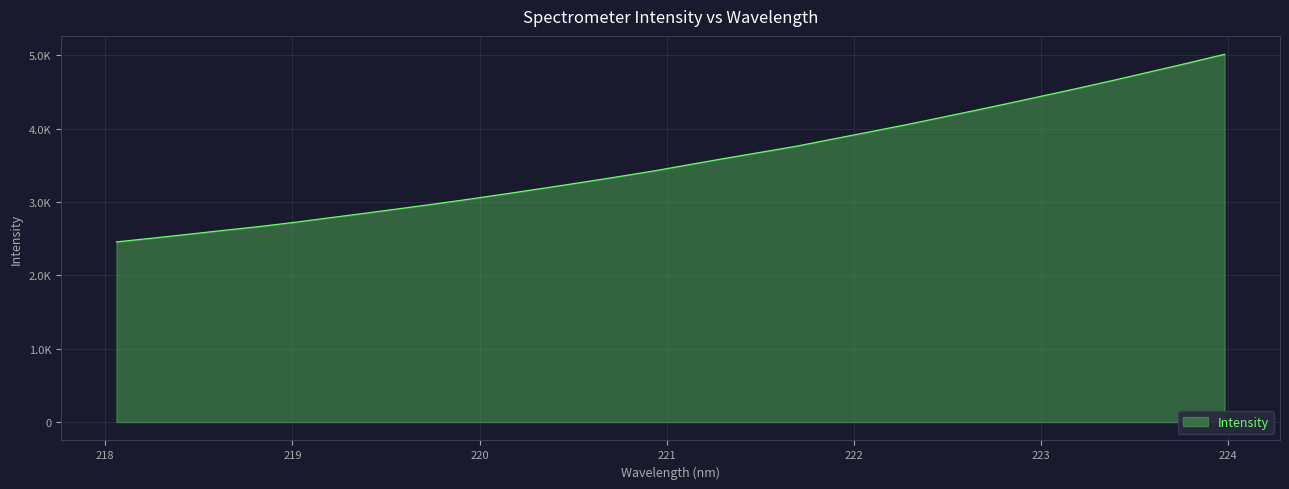

What is the maximum value shown in the chart?

5011.3